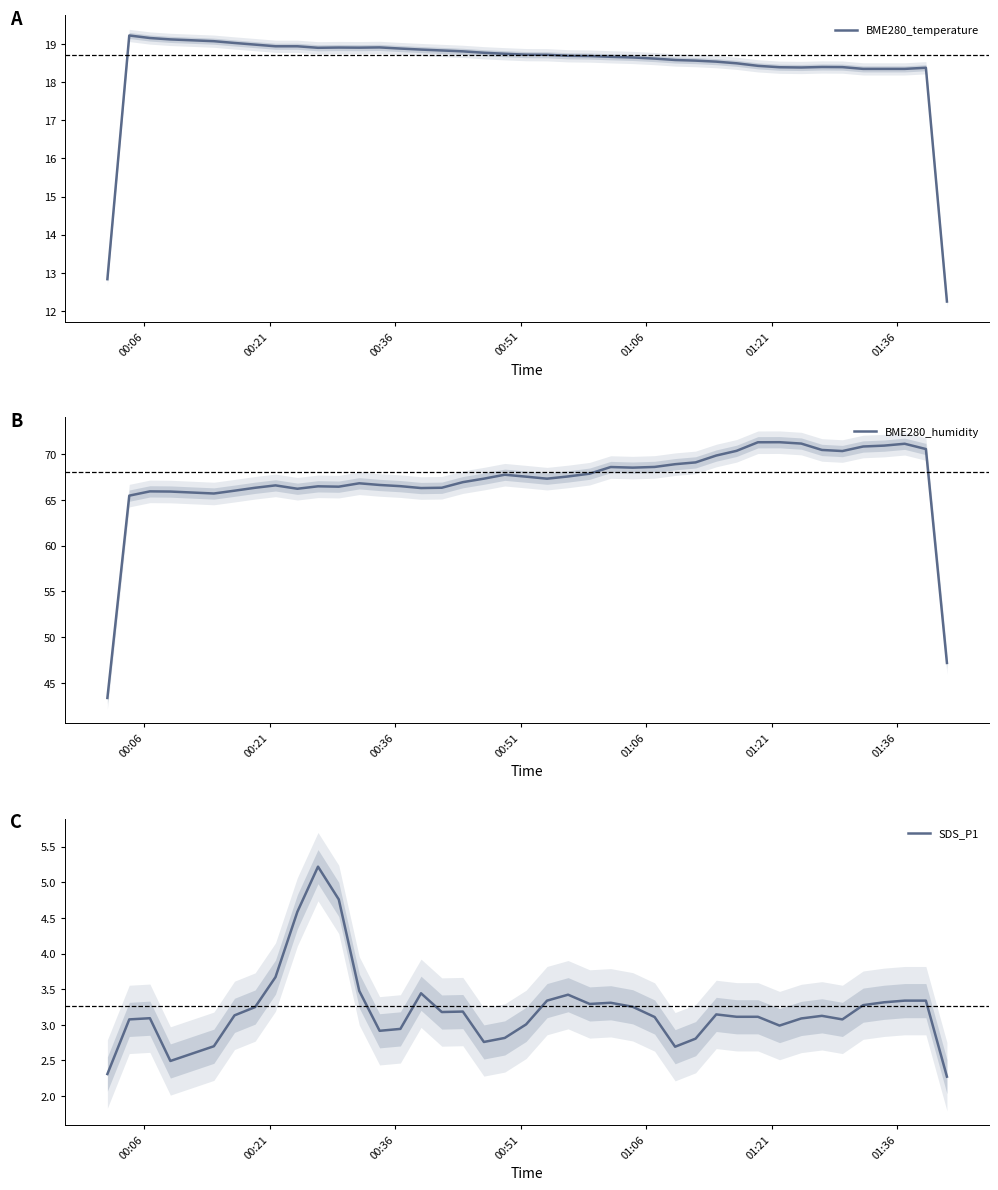

What is the maximum value for BME280_temperature?

19.2